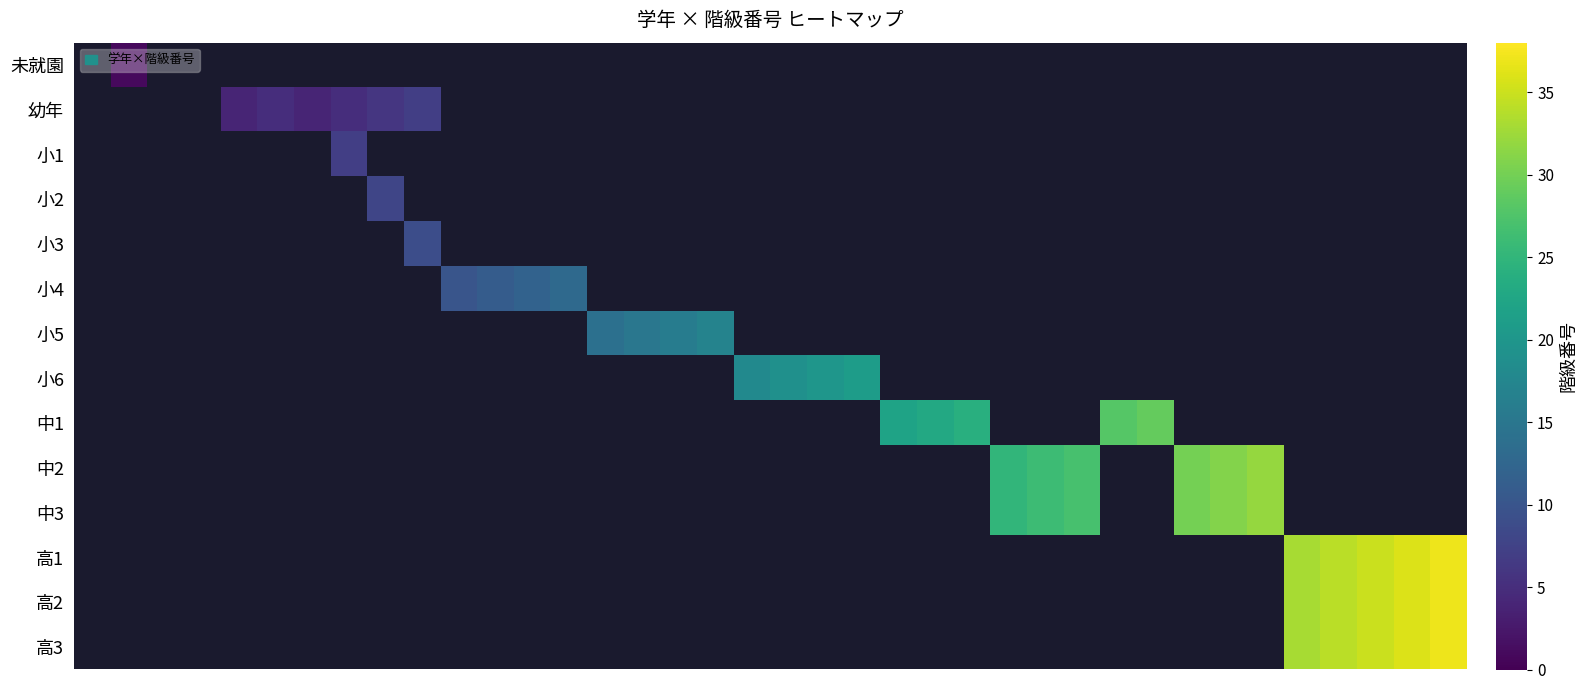

How many data points does each series have?

38